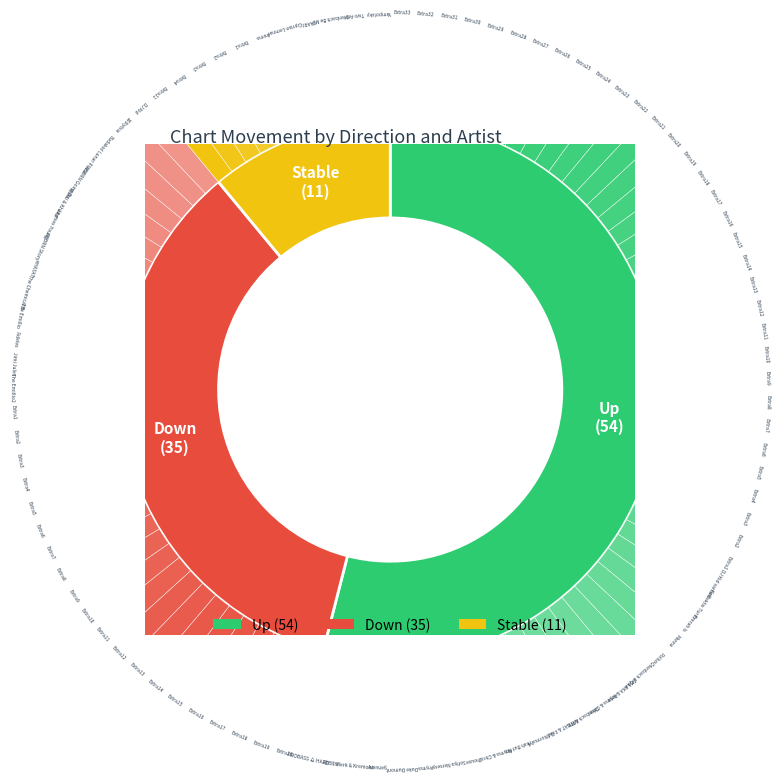

What is the majority slice?

up